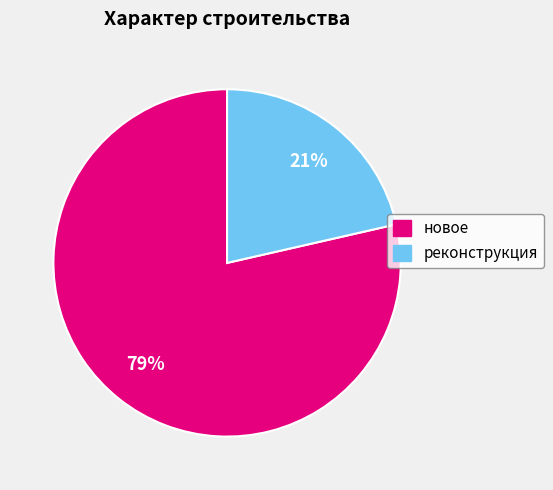

Do новое and реконструкция together represent more than half of the pie?

Yes